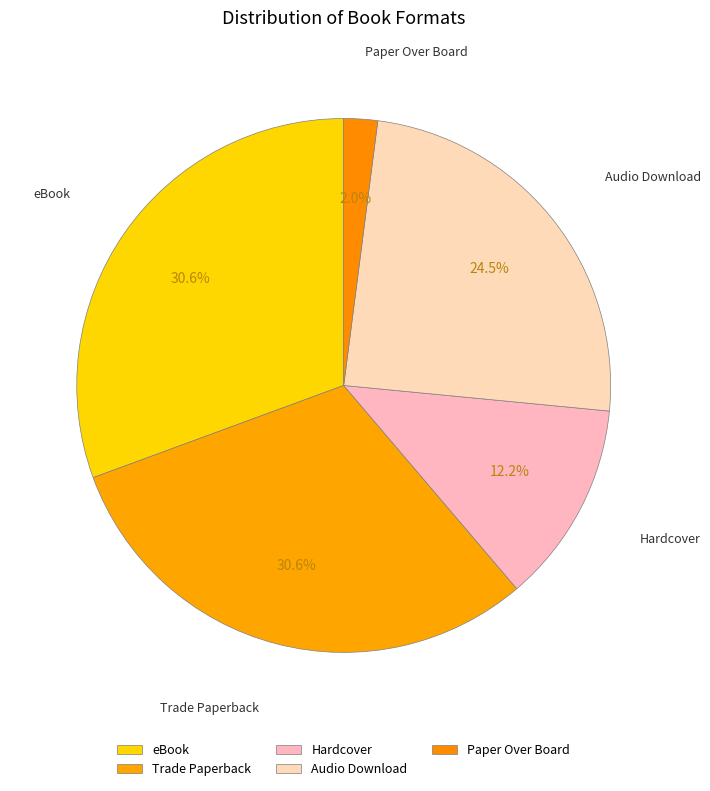

What is the smallest slice in the pie chart?

Paper Over Board